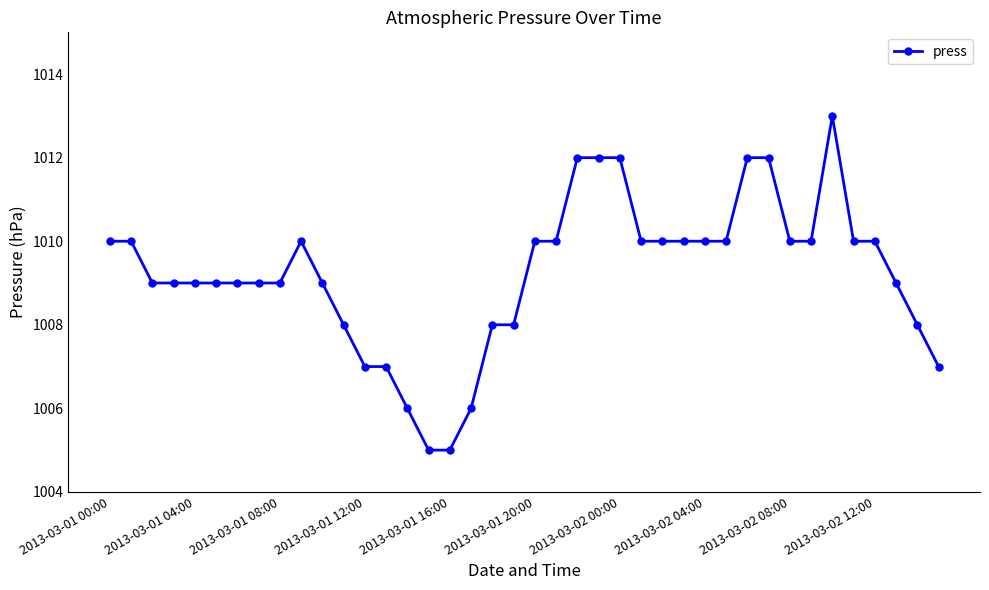

What is the maximum value shown in the chart?

1013